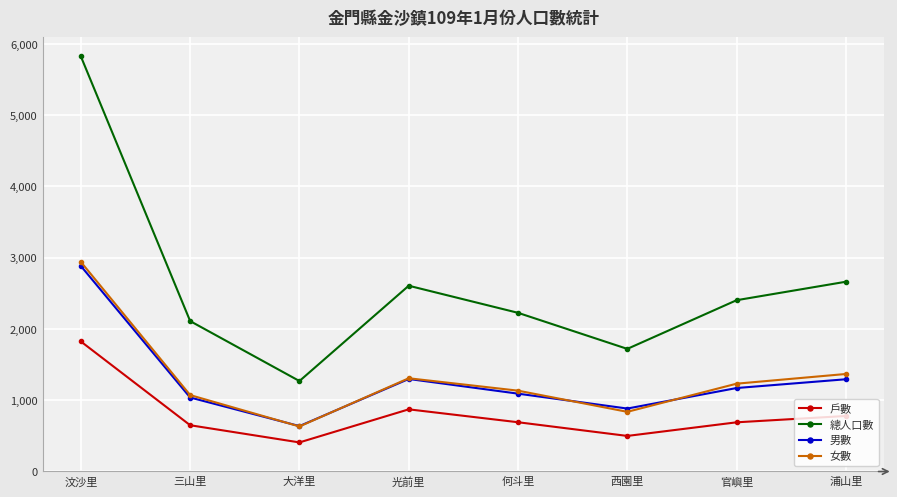

What is the label of the 5th point from the left?

何斗里